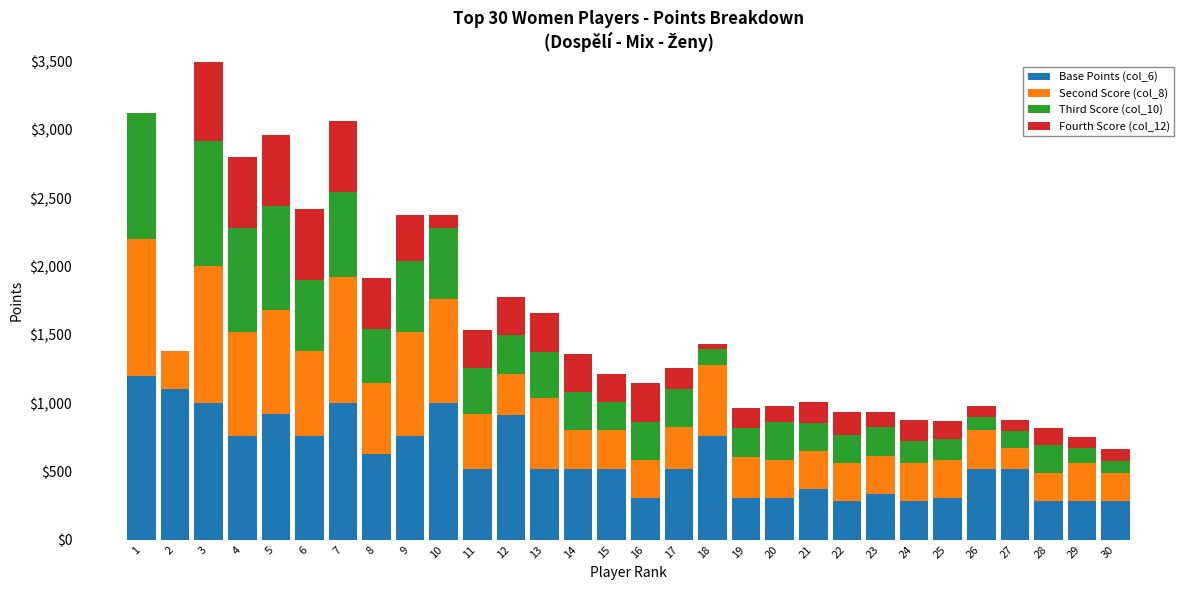

List the series in order of their overall mean, highest first.

Base Points (col_6), Second Score (col_8), Third Score (col_10), Fourth Score (col_12)